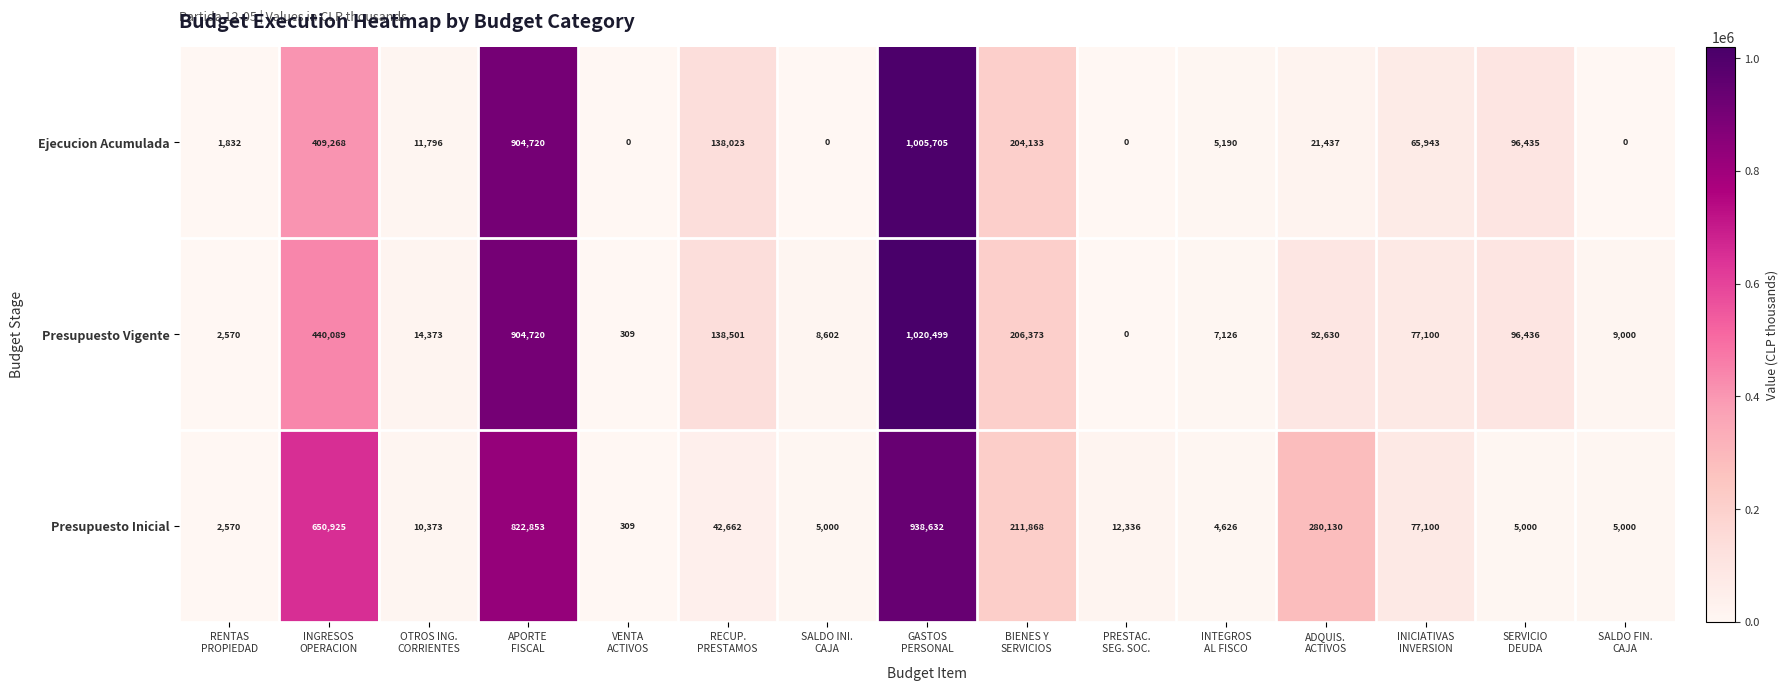

What is the average value of the Presupuesto Inicial series?

204626